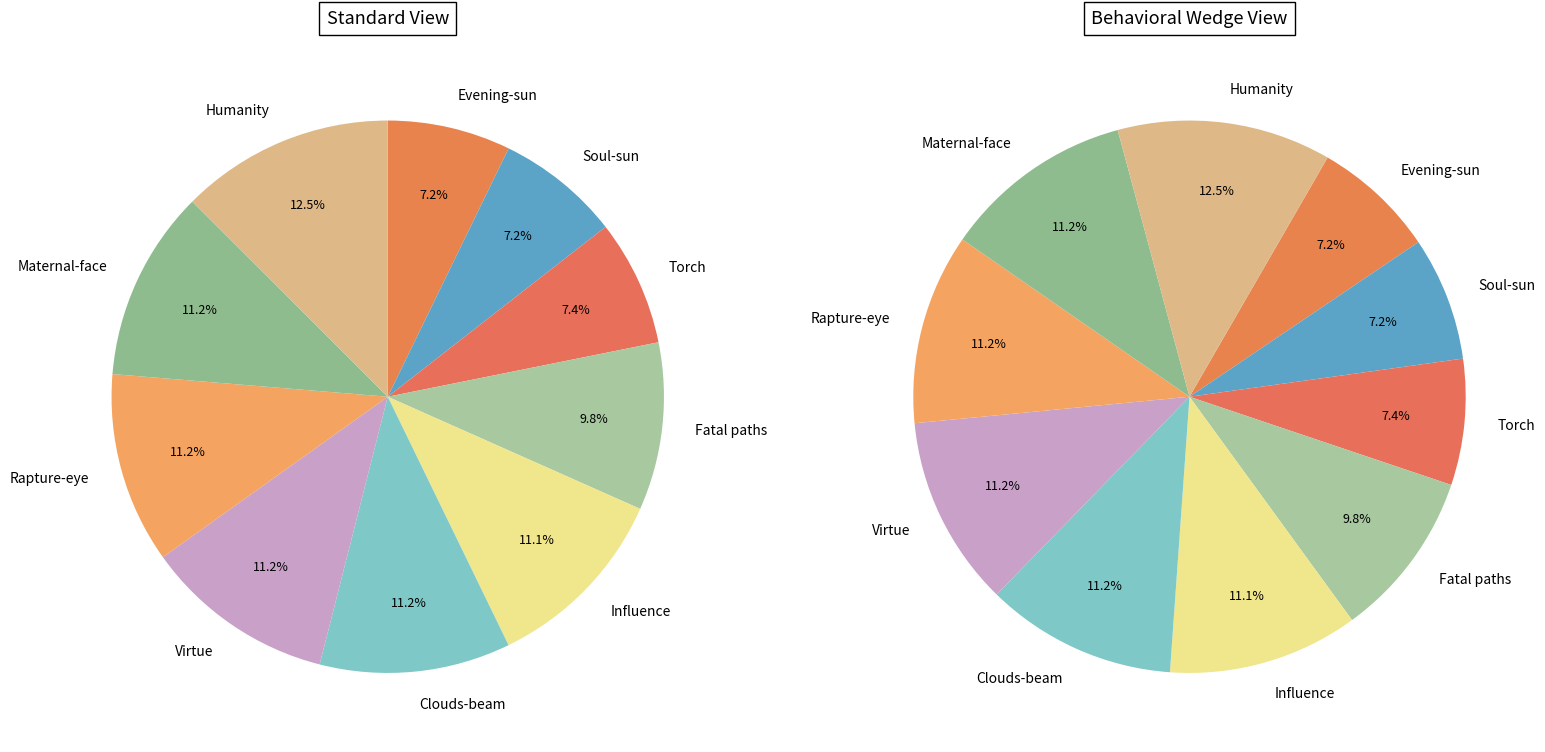

Is it true that fatal paths metaphor is 10% of the pie?

True